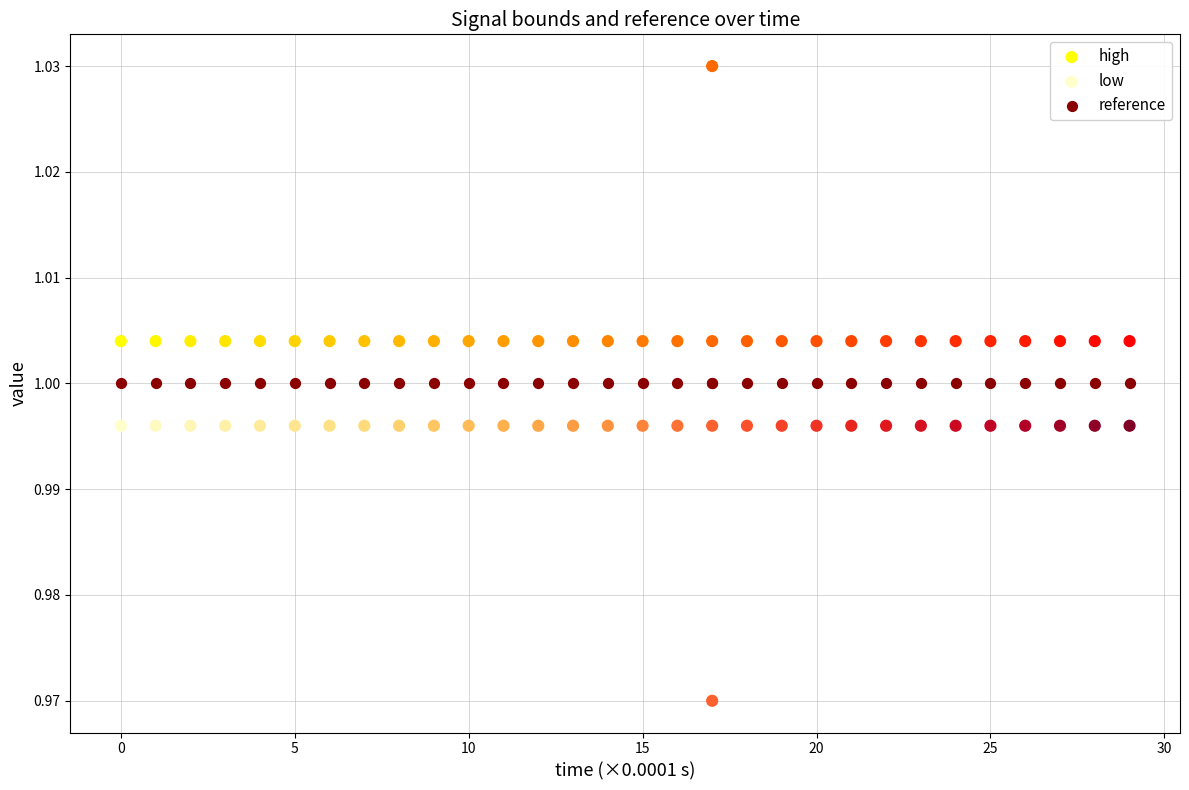

Which series reaches the minimum Y coordinate?

low